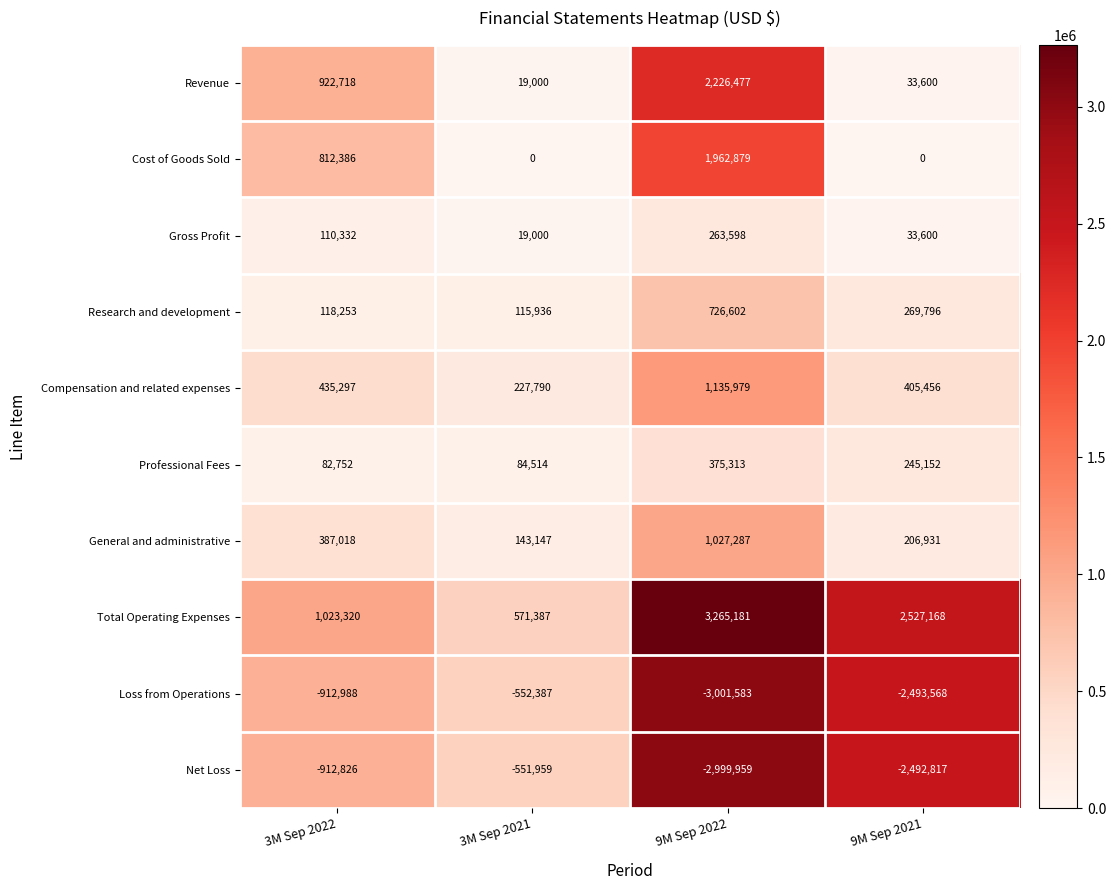

At which label does Professional Fees first exceed 245152?

9M Sep 2022